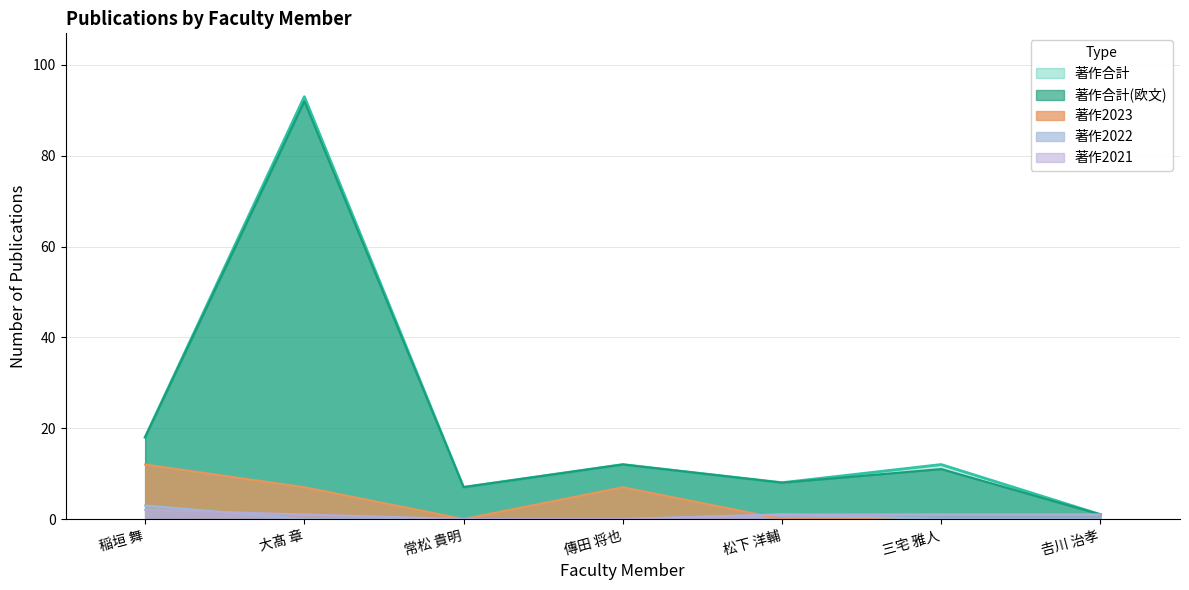

At 傳田 将也, list the series in order from smallest to largest.

著作2021, 著作2022, 著作2023, 著作合計, 著作合計(欧文)